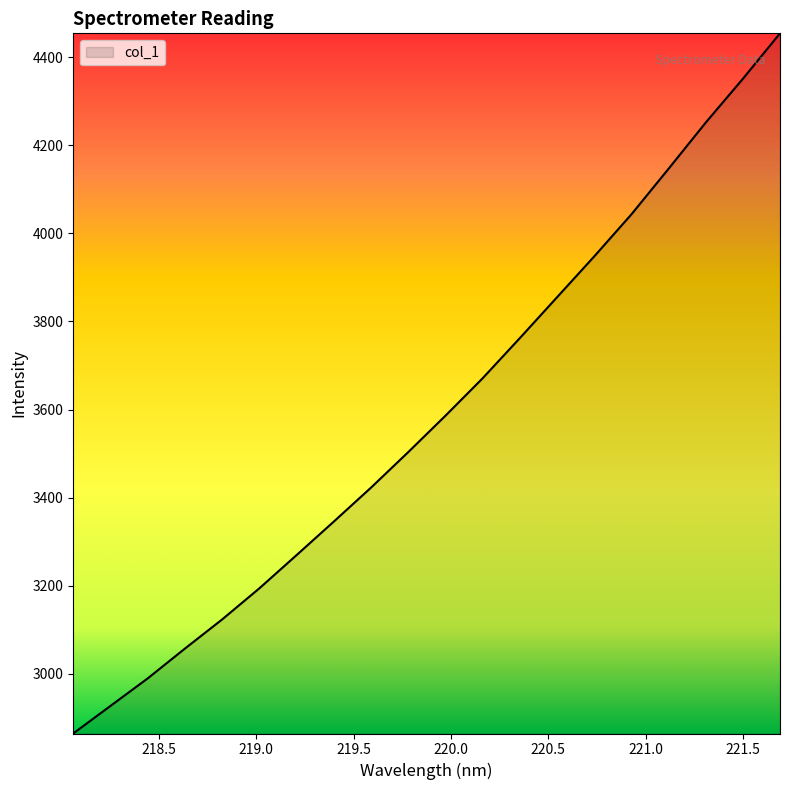

What is the smallest value displayed?

2864.9